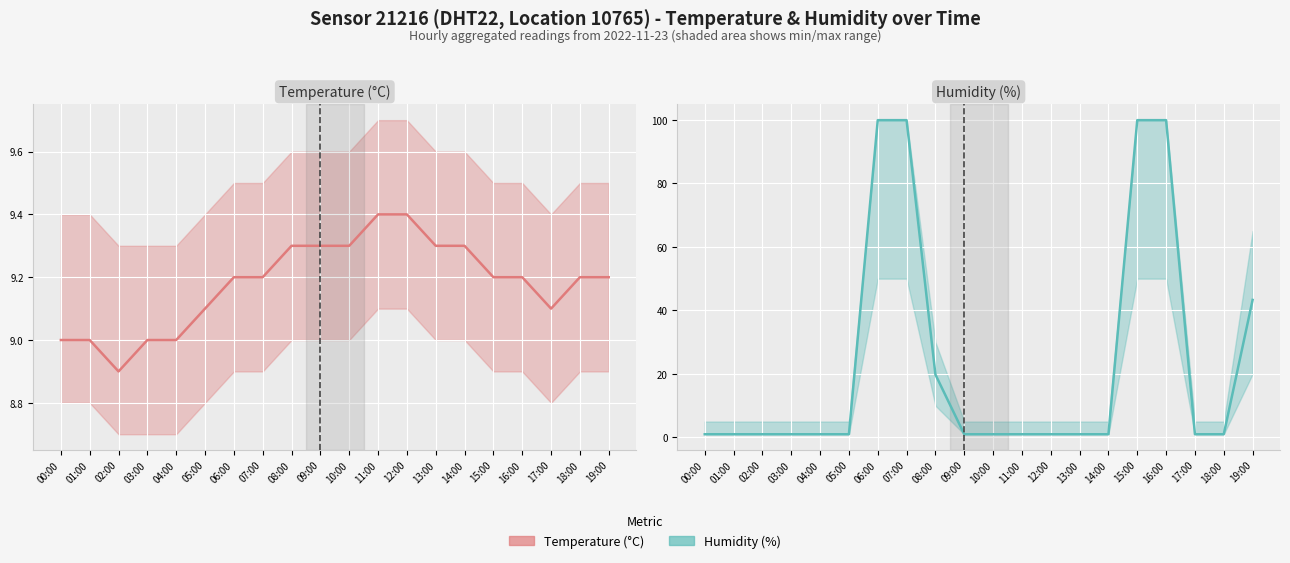

What is the maximum value for Temperature (°C)?

9.4